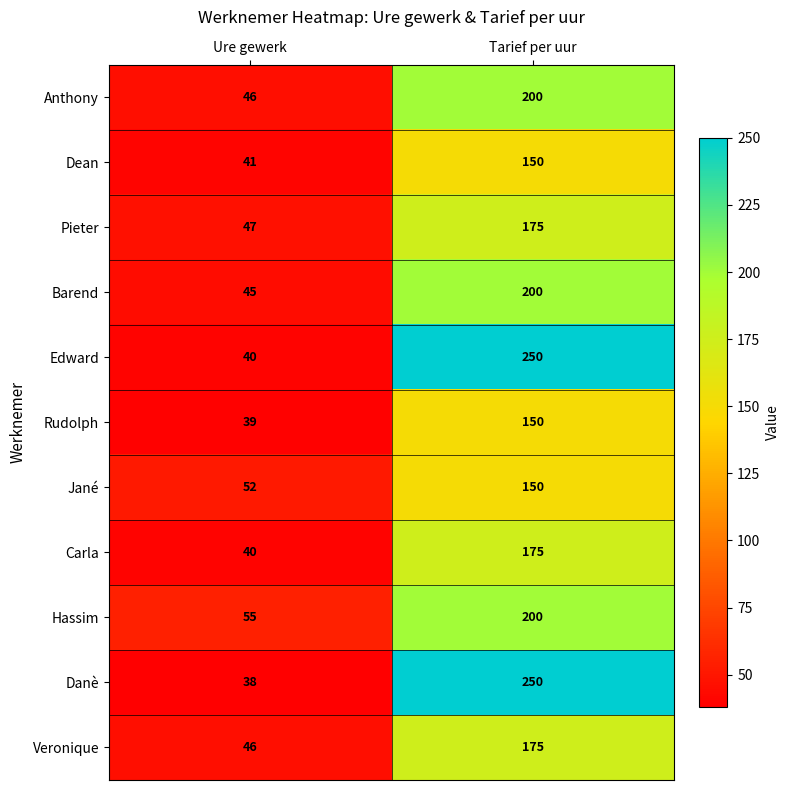

At which category does the chart reach its minimum across all series?

Ure gewerk